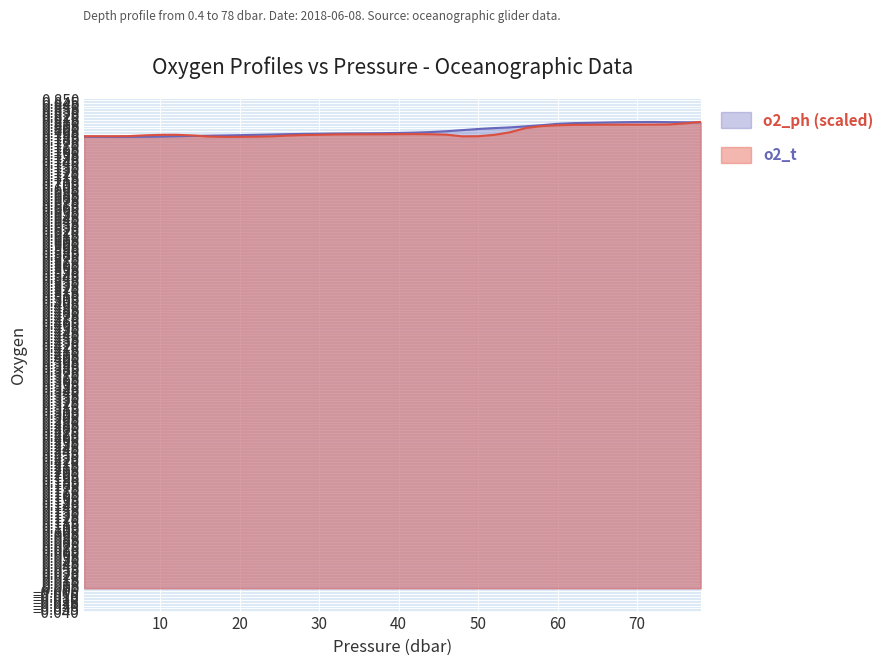

What is the label of the 13th point from the right?

54.0